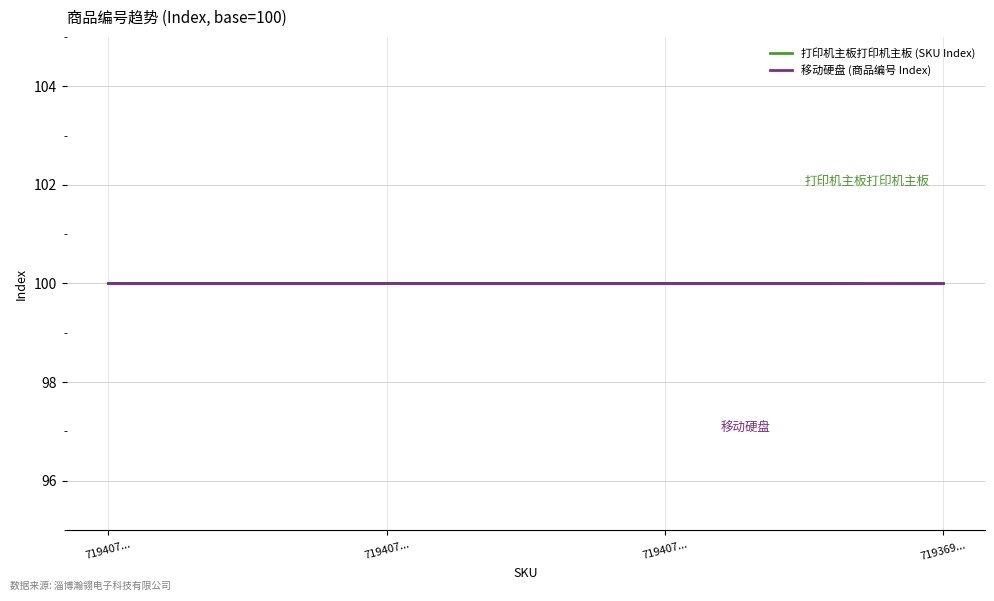

Count the number of categories in the chart.

4